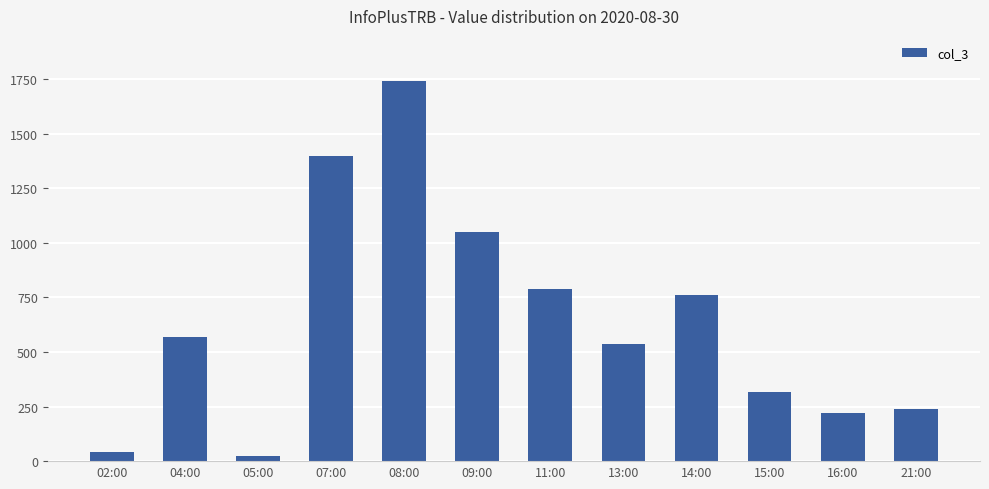

What is the difference between the values at 15:00 and 07:00?

1079